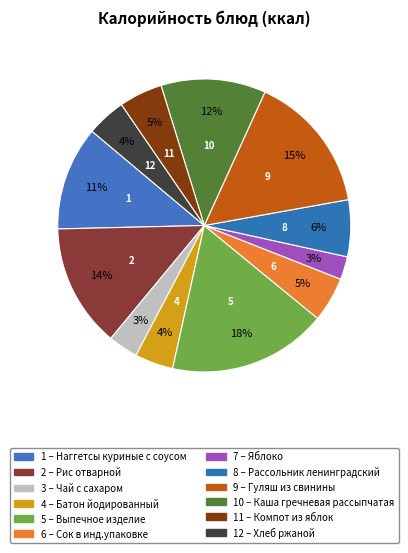

Rank the categories by value from highest to lowest.

Выпечное изделие, Гуляш из свинины, Рис отварной, Каша гречневая рассыпчатая, Наггетсы куриные с соусом, Рассольник ленинградский, Сок в инд.упаковке, Компот из яблок, Хлеб ржаной, Батон йодированный, Чай с сахаром, Яблоко